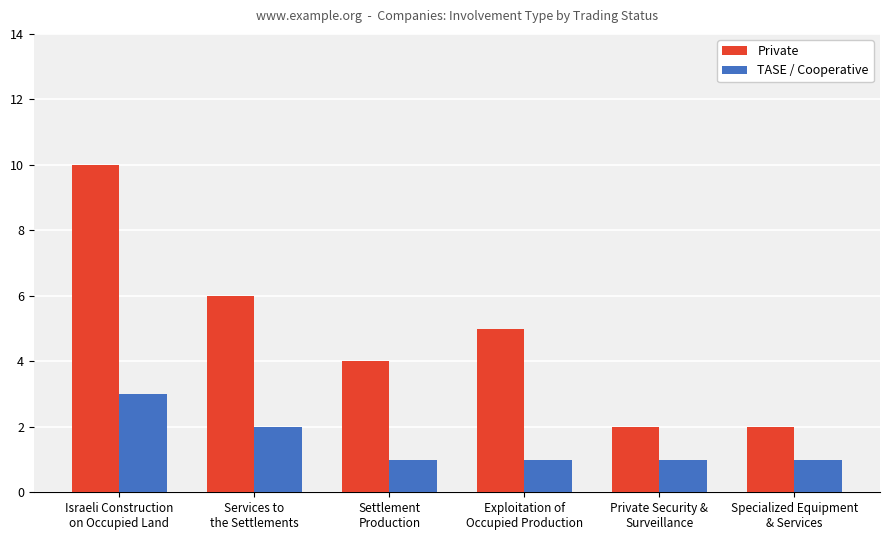

What value does the TASE / Cooperative series have at Israeli Construction
on Occupied Land?

3